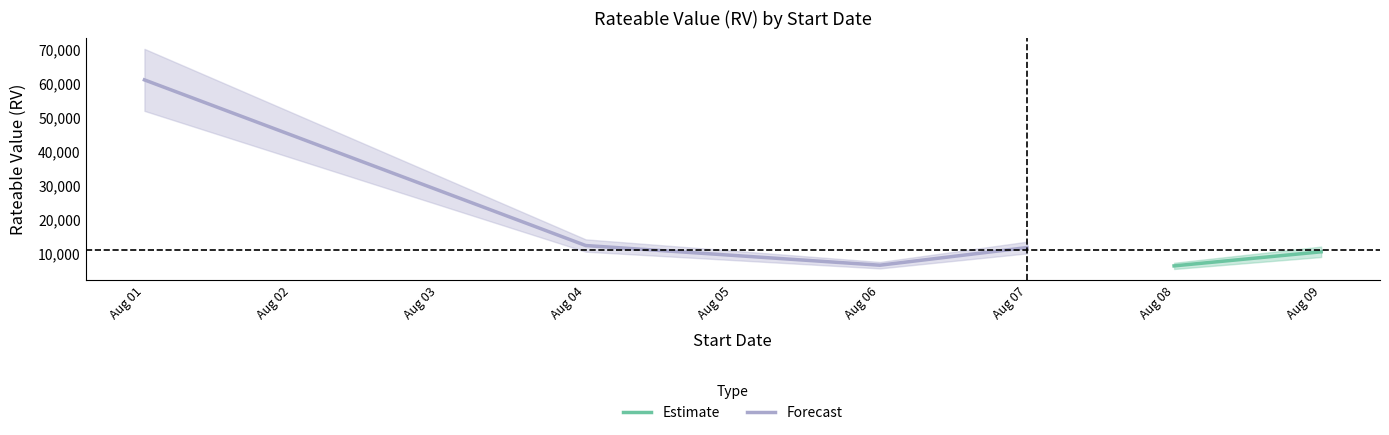

Between 2025-08-08 and 2025-08-06, which is larger?

2025-08-06